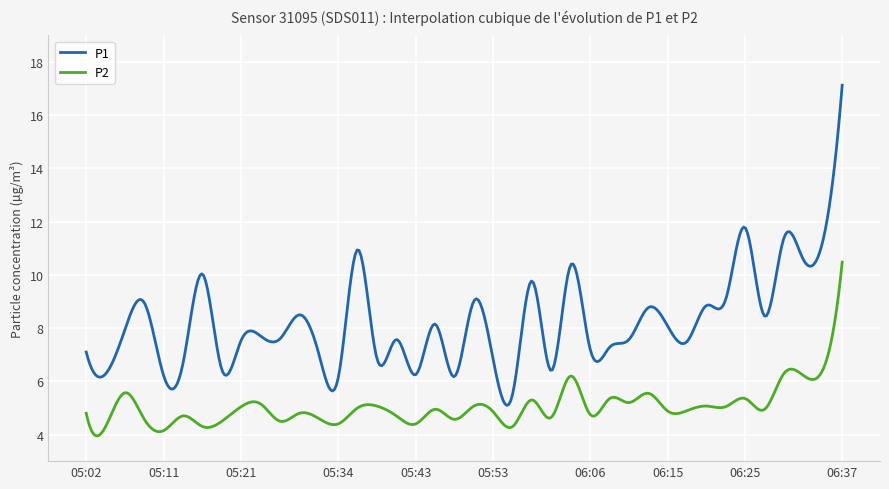

What is the difference between the maximum and minimum values in the P2 series?

6.5